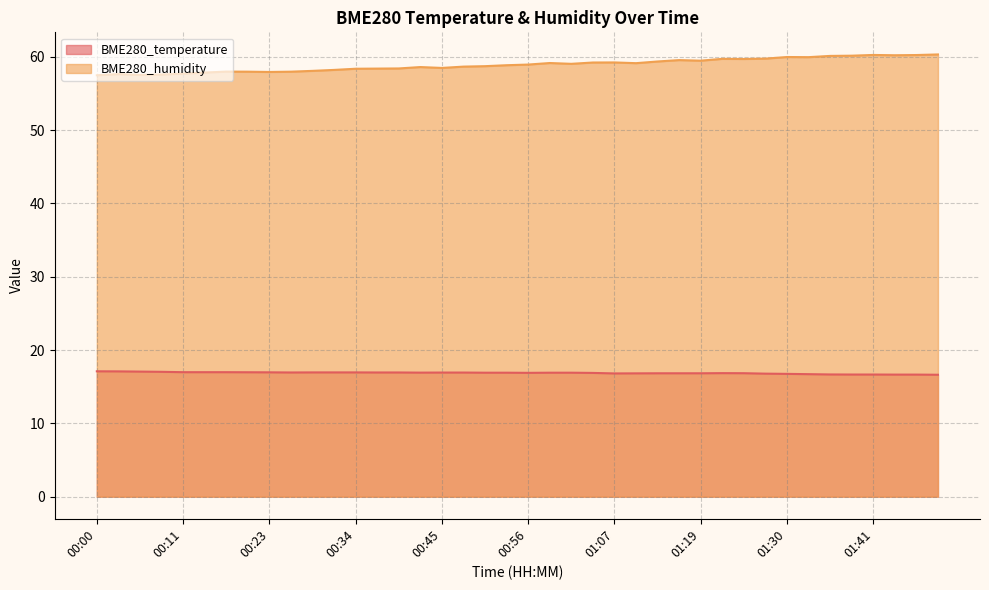

Is the value of BME280_temperature at 01:46 greater than the value of BME280_humidity at 01:30?

No